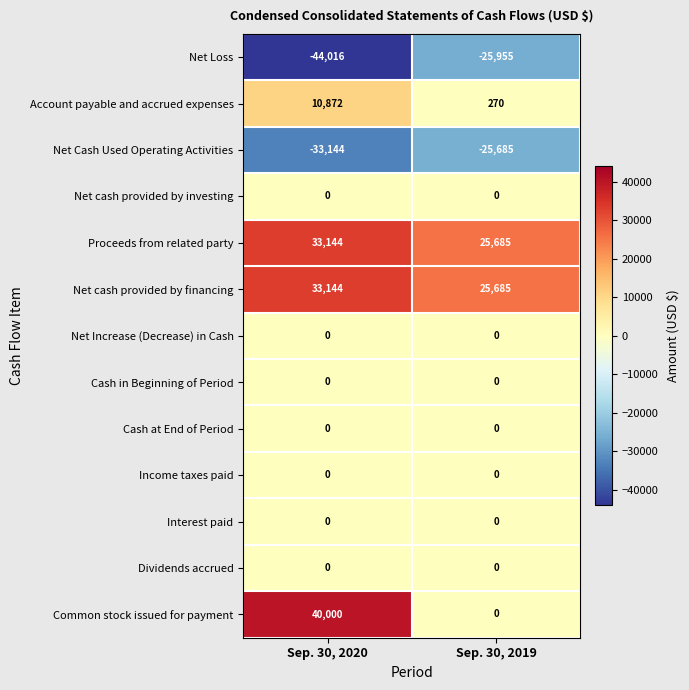

Which label corresponds to the smallest value in the chart?

Sep. 30, 2020